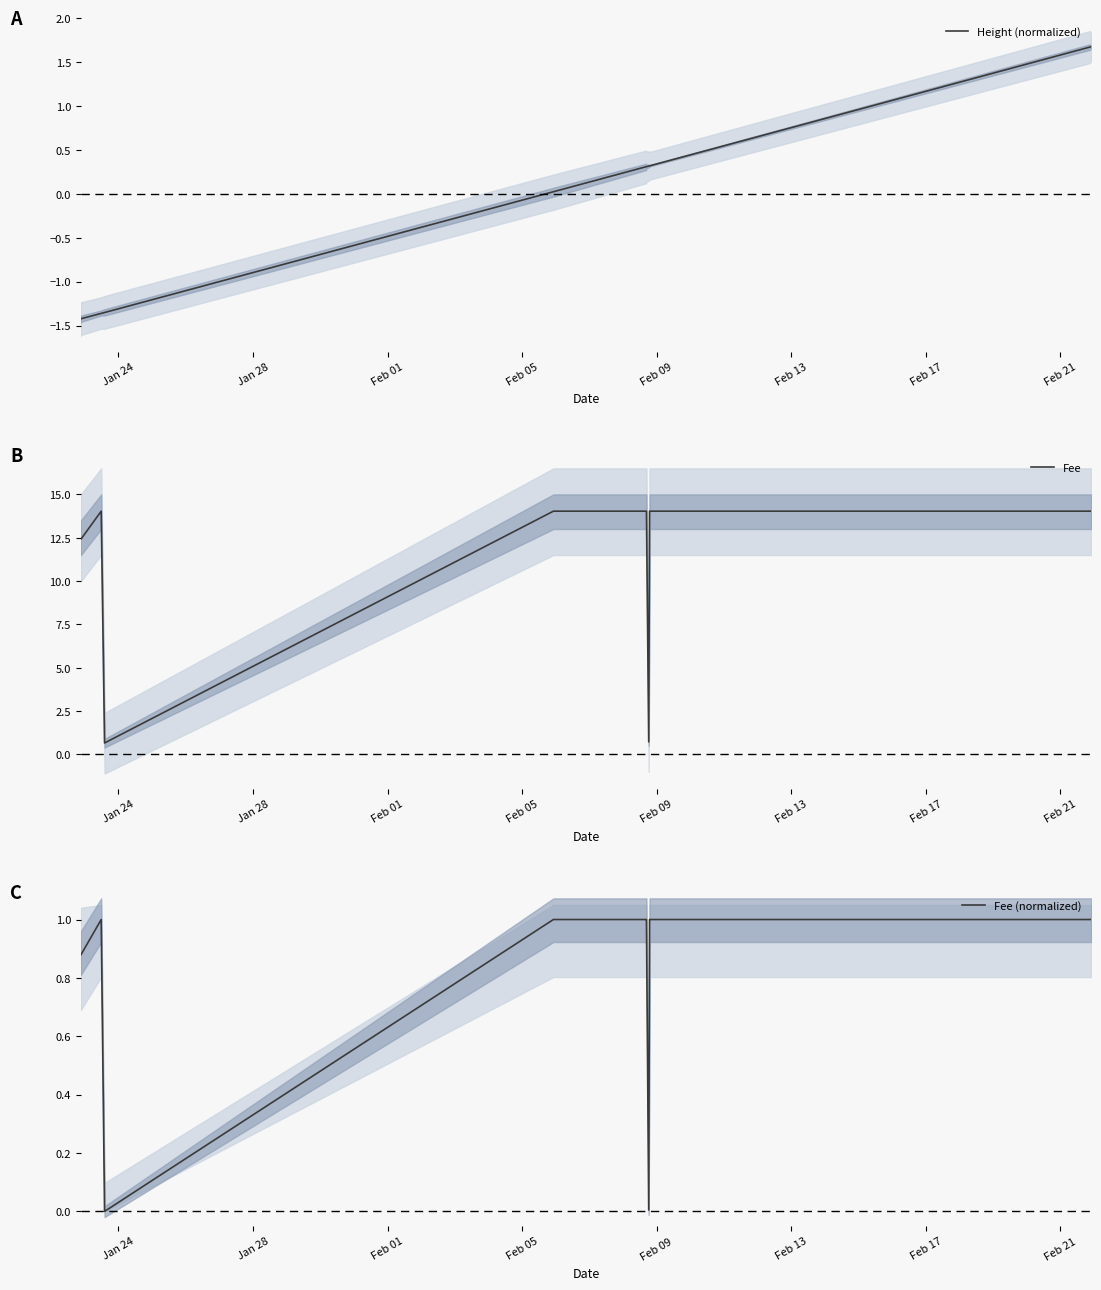

What is the highest value of the Fee (normalized) series?

1.0